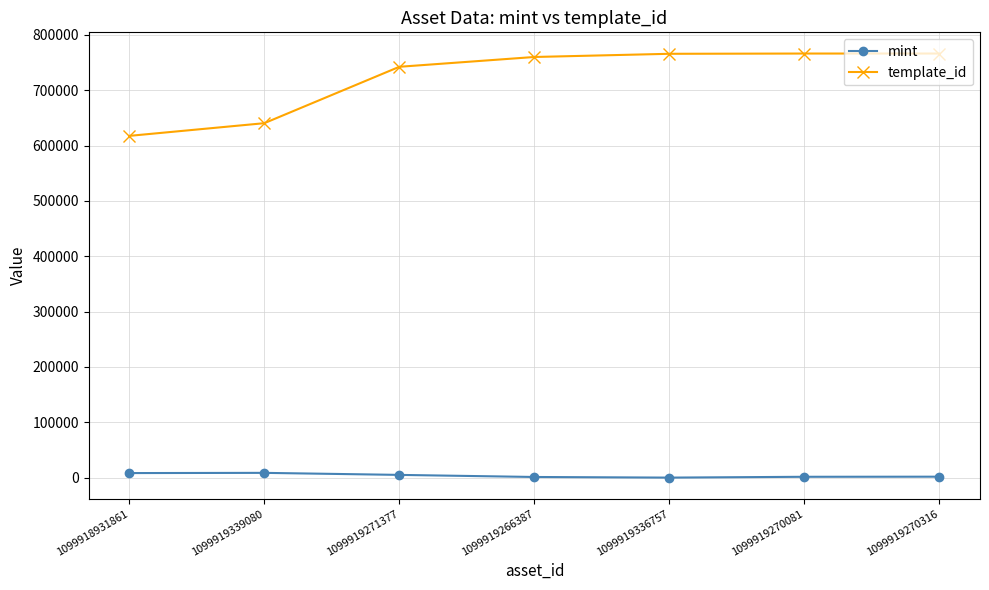

The mint series shows 1310 at 1099919266387. True or false?

True